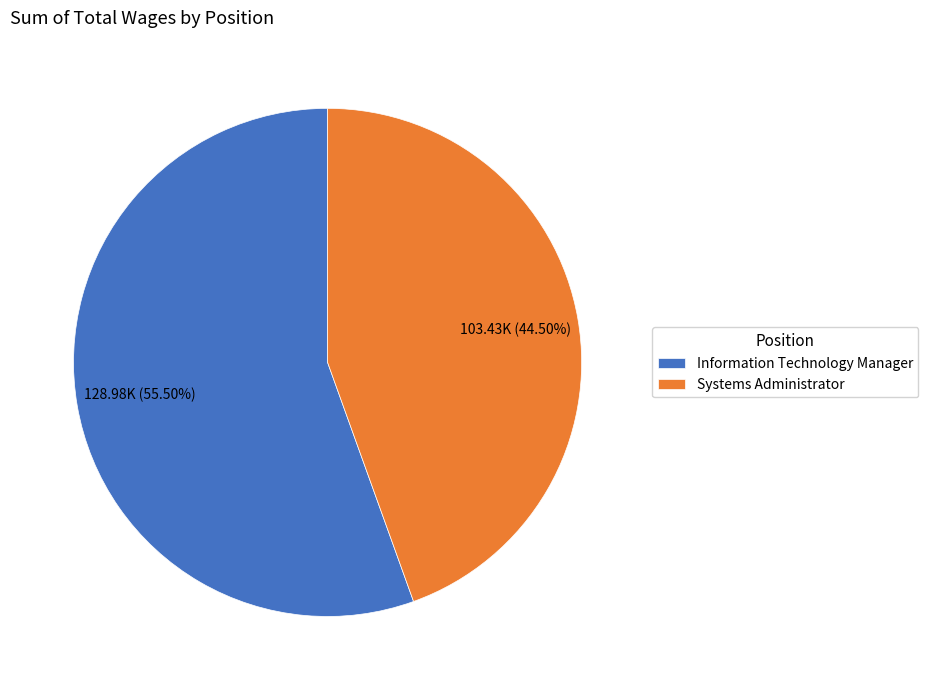

Is the sum of Information Technology Manager and Systems Administrator greater than half?

Yes